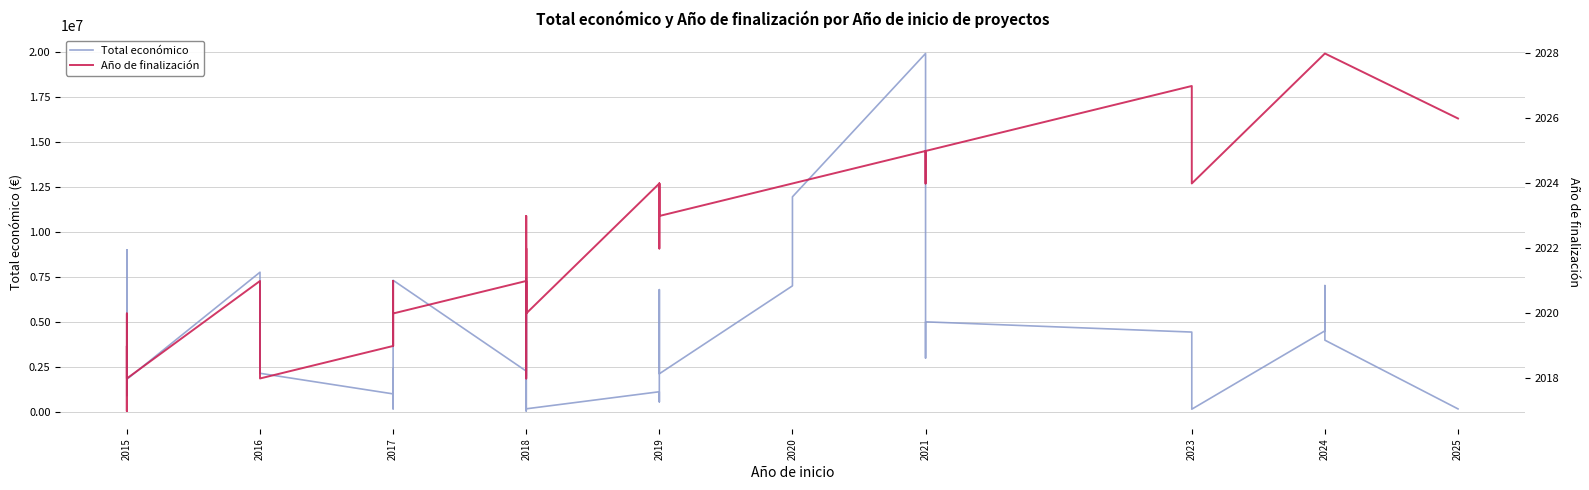

What are all the series names shown in the legend?

Total económico, Año de finalización